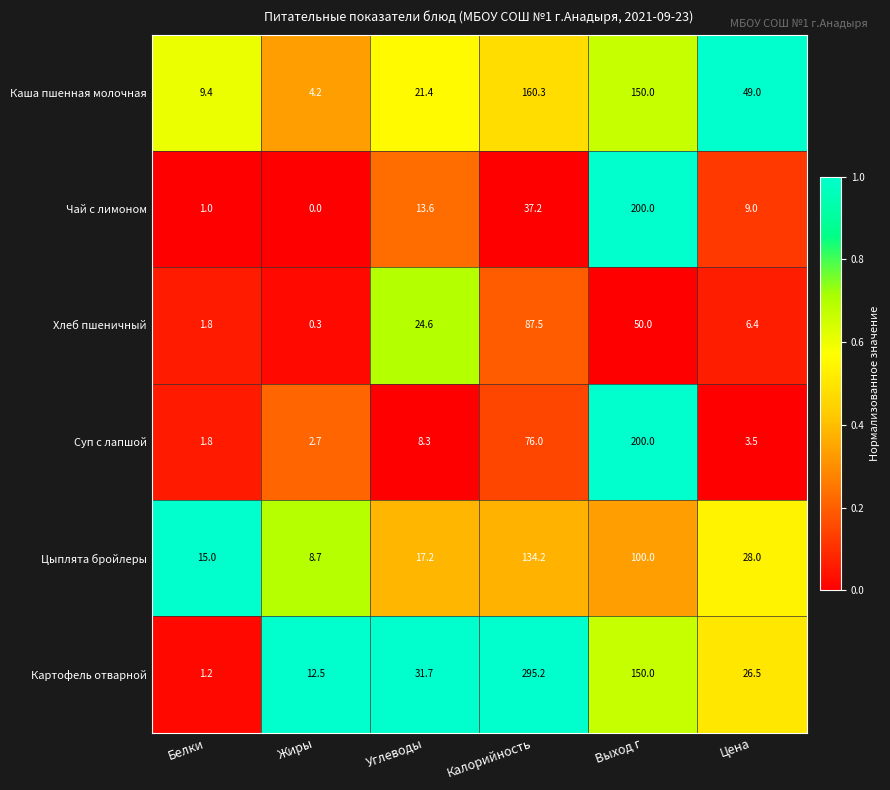

What is the sum of the Картофель отварной values at Белки and Цена?

27.7